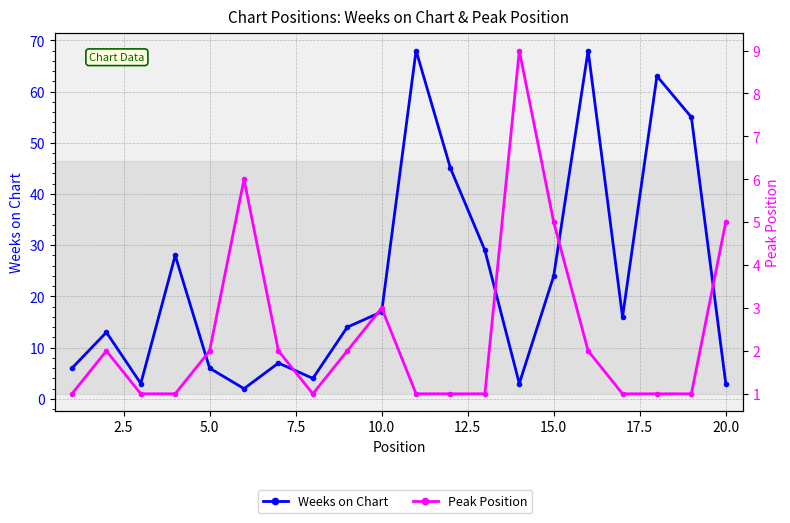

Is it true that Peak Position equals 1 at 15.0?

False